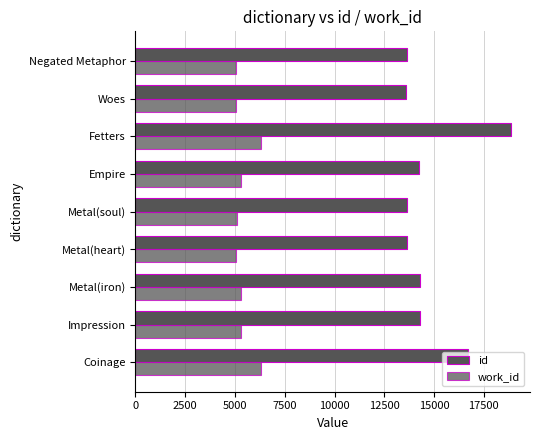

How many data points does each series have?

9